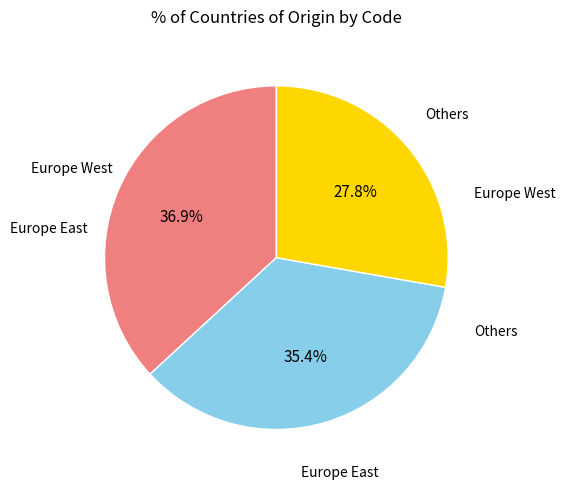

Is there a majority slice in this chart?

No